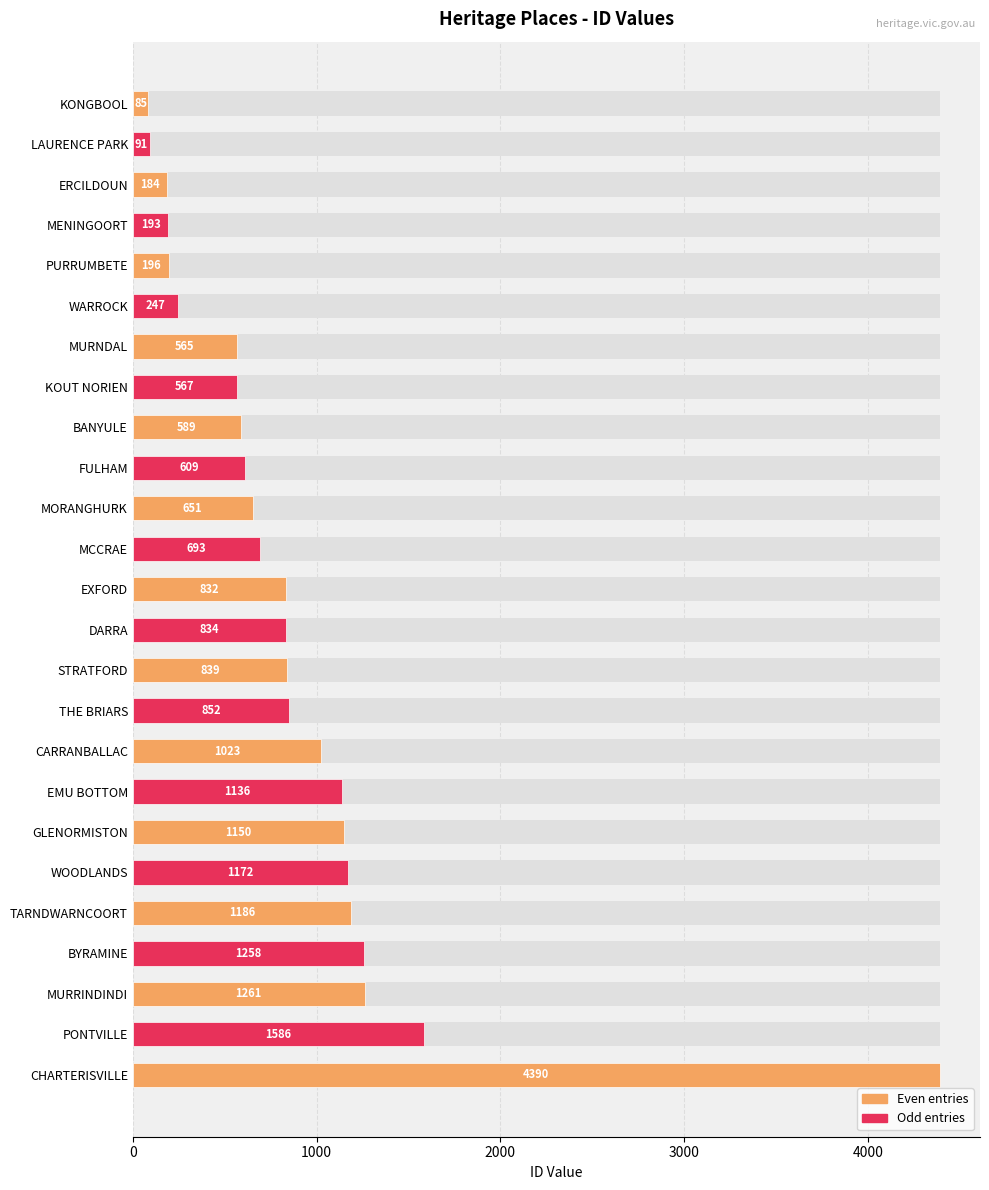

What is the difference between the values at CHARTERISVILLE and KOUT NORIEN?

3823